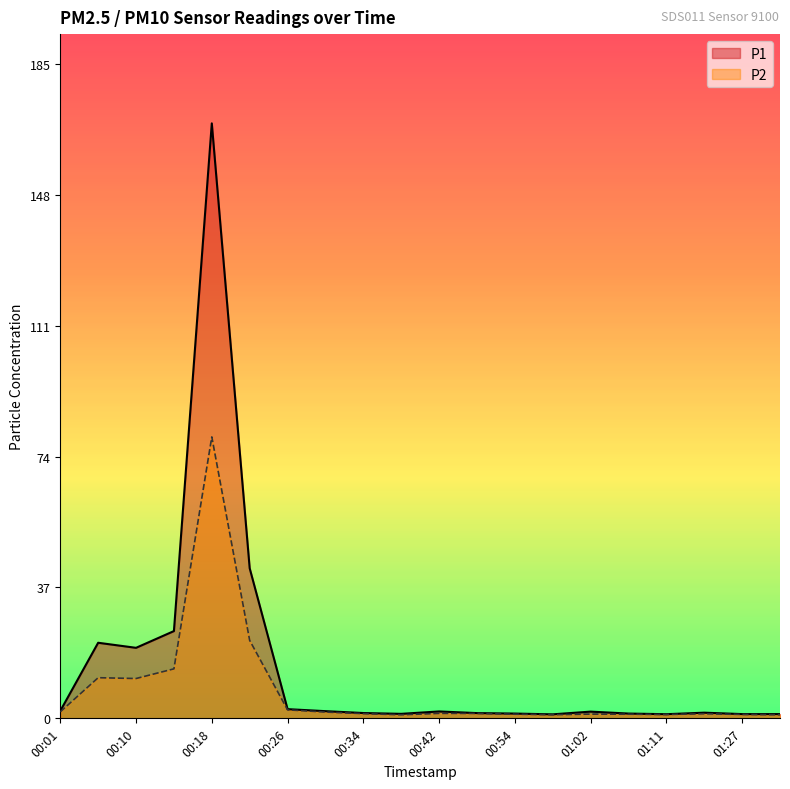

Where is the first local maximum for P1?

00:06